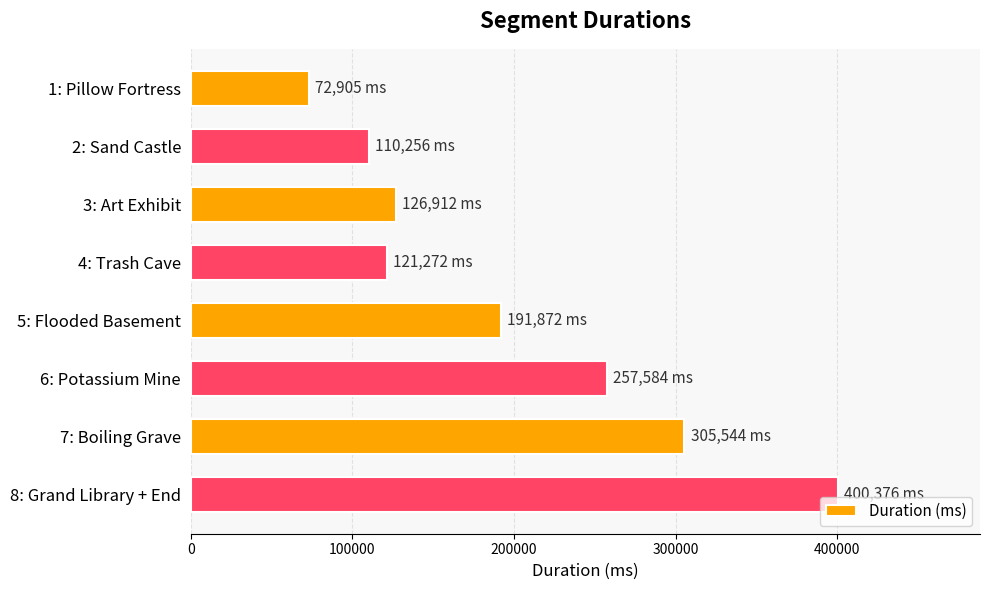

What is the ratio of the value at 2: Sand Castle to the value at 6: Potassium Mine?

0.4